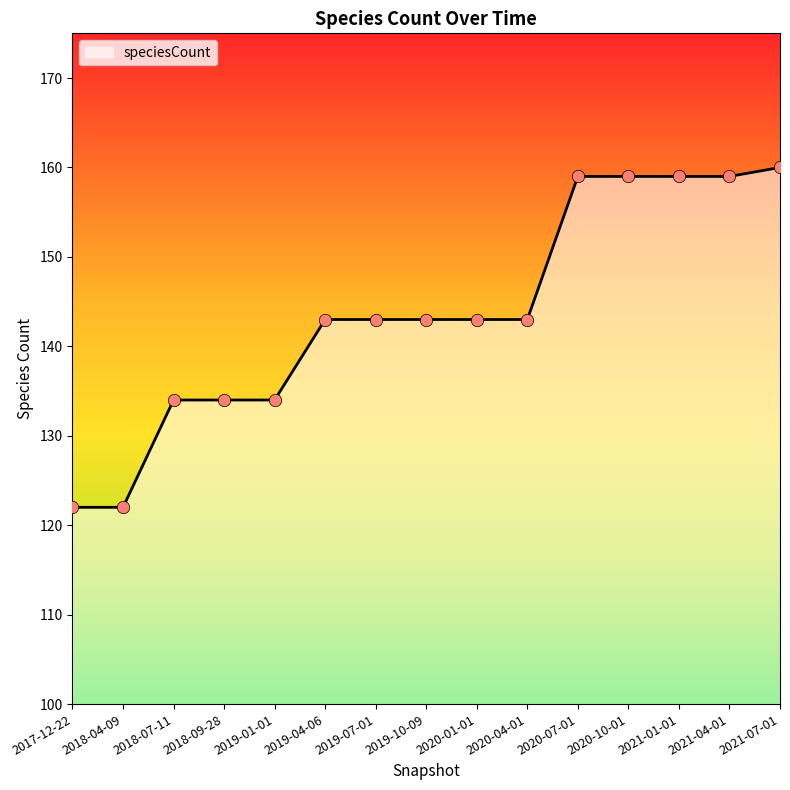

Approximately how many times larger is the value at 2020-01-01 compared to 2020-07-01?

0.9